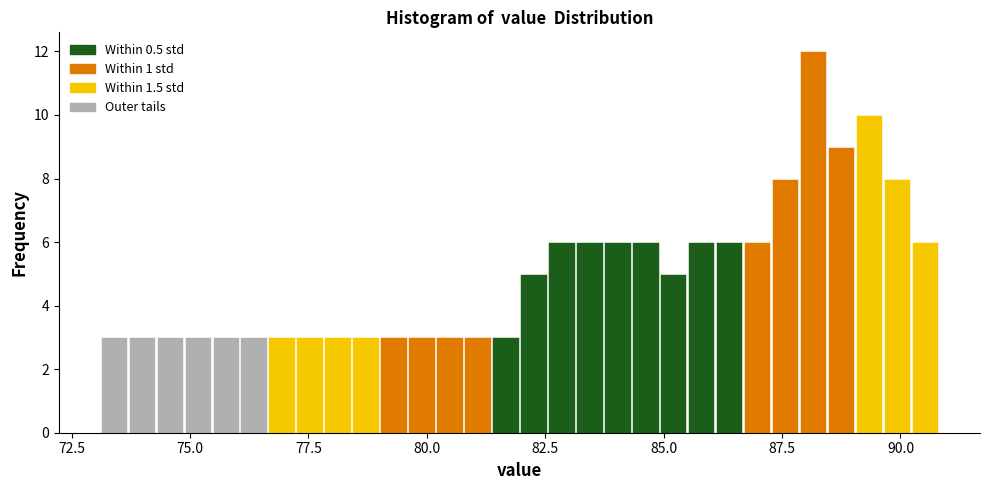

Around what value on the x-axis is the tallest bar? Give the approximate position of its centre, as read against the axis.

88.0